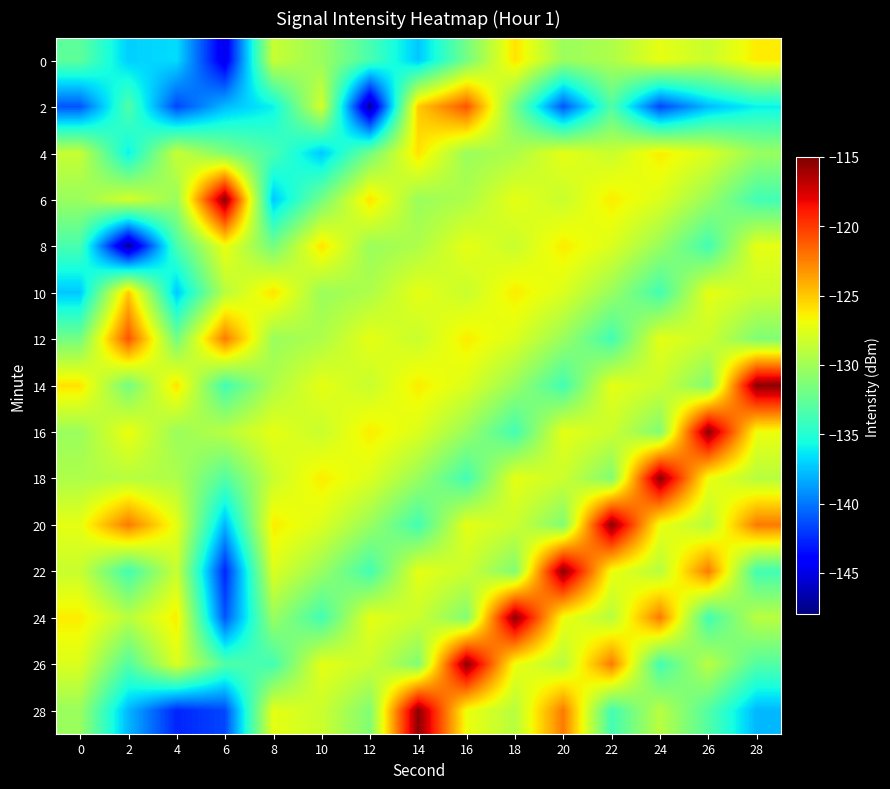

Between 22 and 28, which is larger?

28